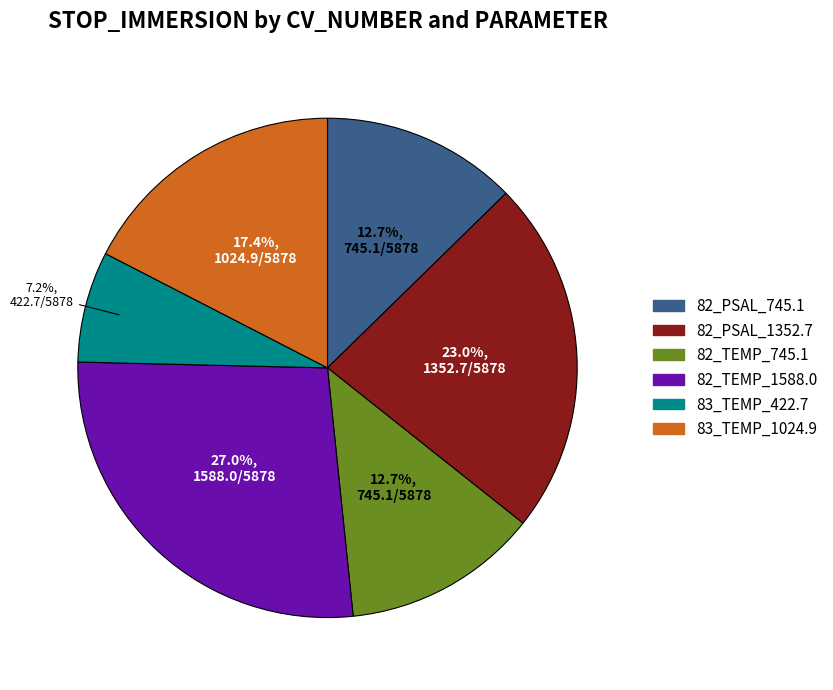

What is the ratio of the value at 82_TEMP_1588.0 to the value at 82_PSAL_745.1?

2.1